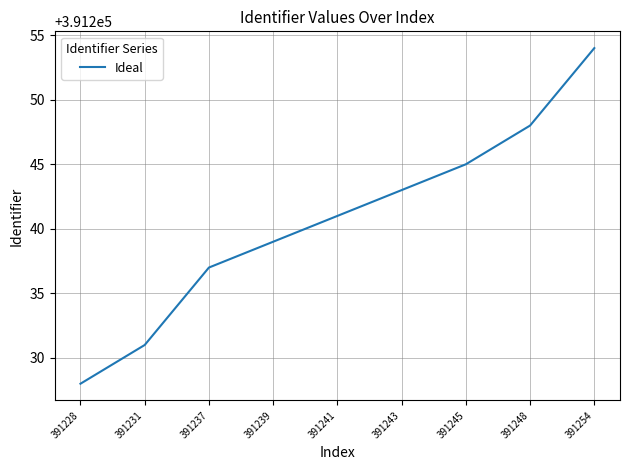

List the labels in order of value, smallest first.

391228, 391231, 391237, 391239, 391241, 391243, 391245, 391248, 391254